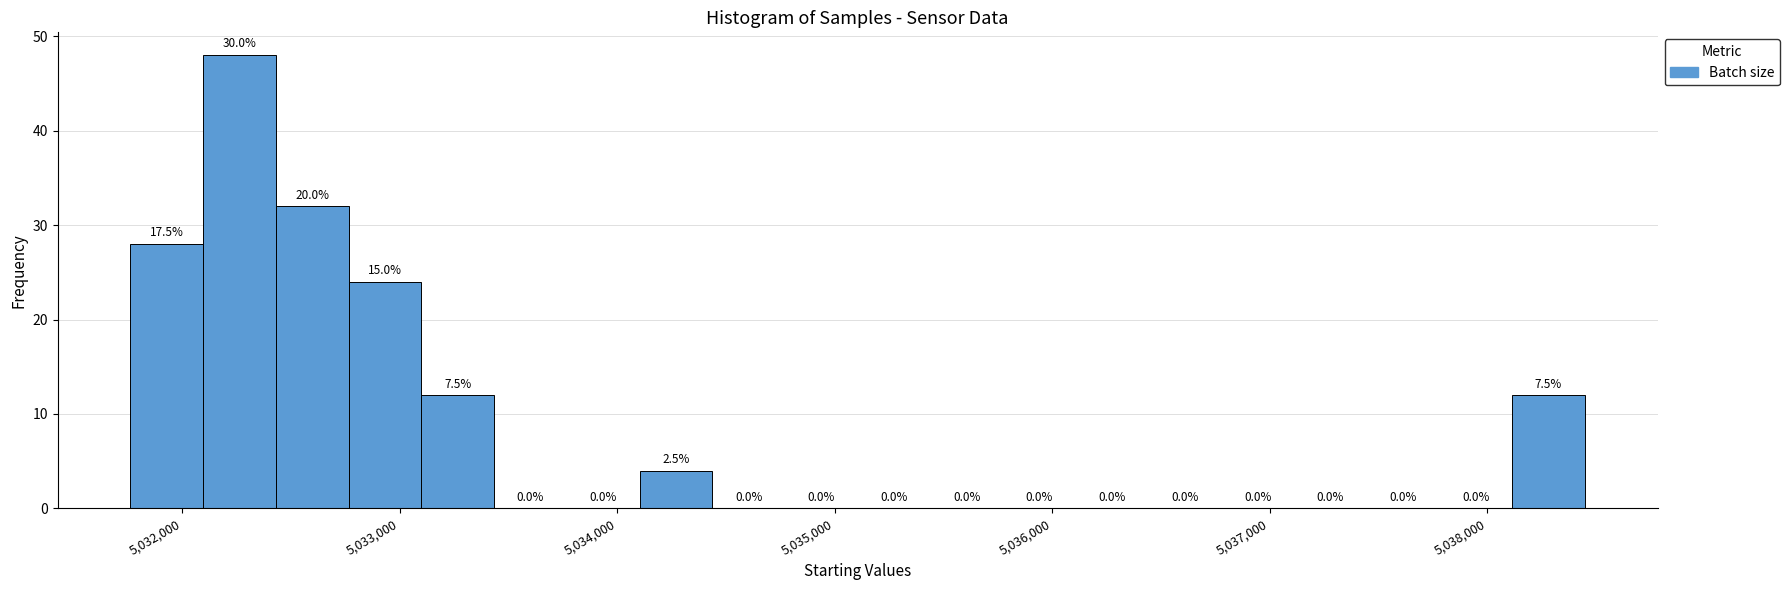

Read against the x-axis, roughly where is the centre of the tallest bar?

5032300